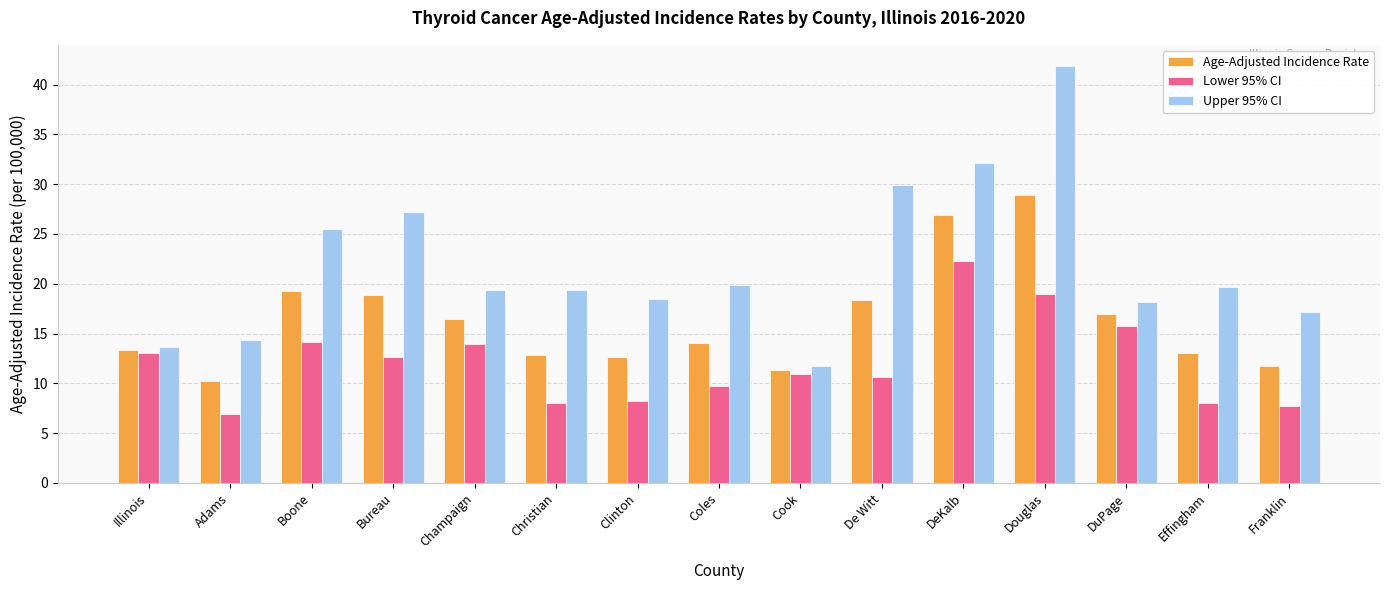

List the series in order of their overall mean, highest first.

Upper 95% CI, Age-Adjusted Incidence Rate, Lower 95% CI